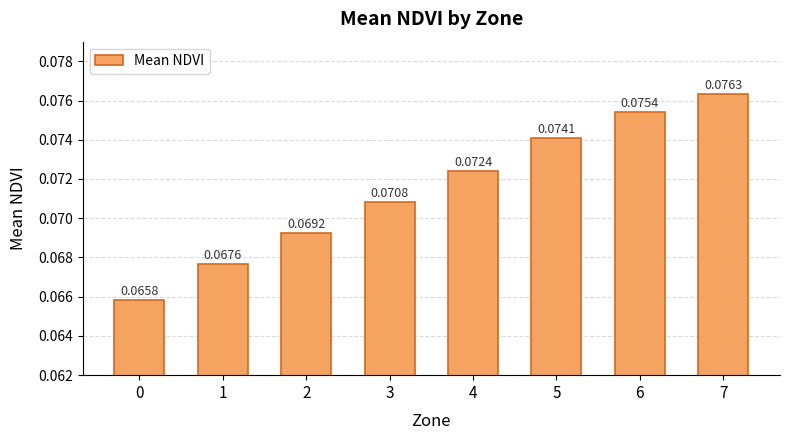

List the labels in order of value, largest first.

7, 6, 5, 4, 3, 2, 1, 0